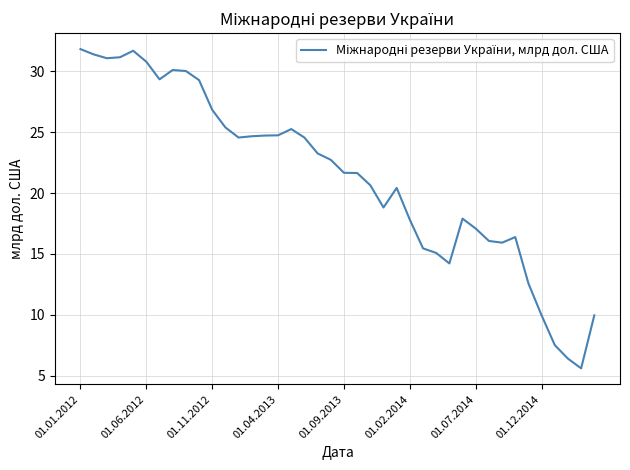

What is the maximum value shown in the chart?

31.8